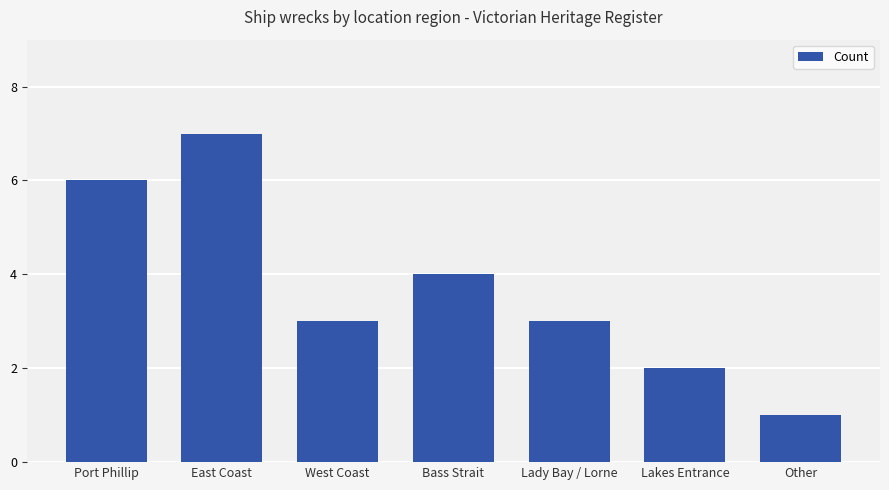

Reading right to left, what are all the values shown in this chart?

1	2	3	4	3	7	6